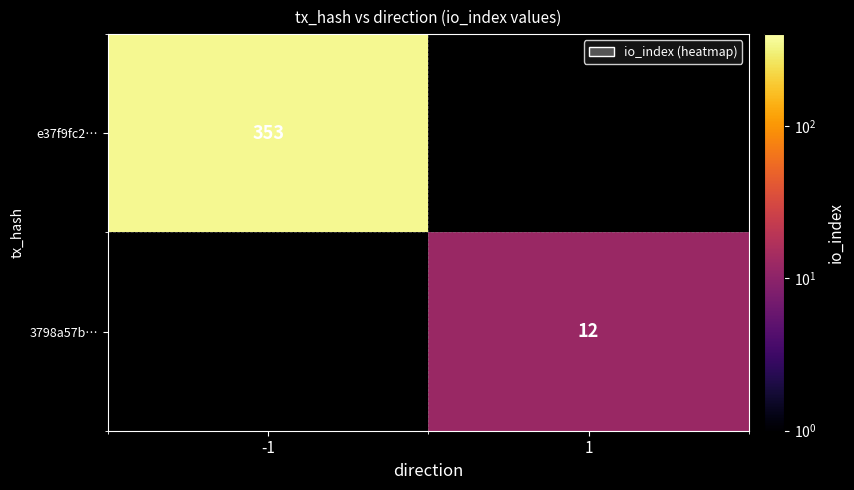

Which category has the lowest value across all series?

1